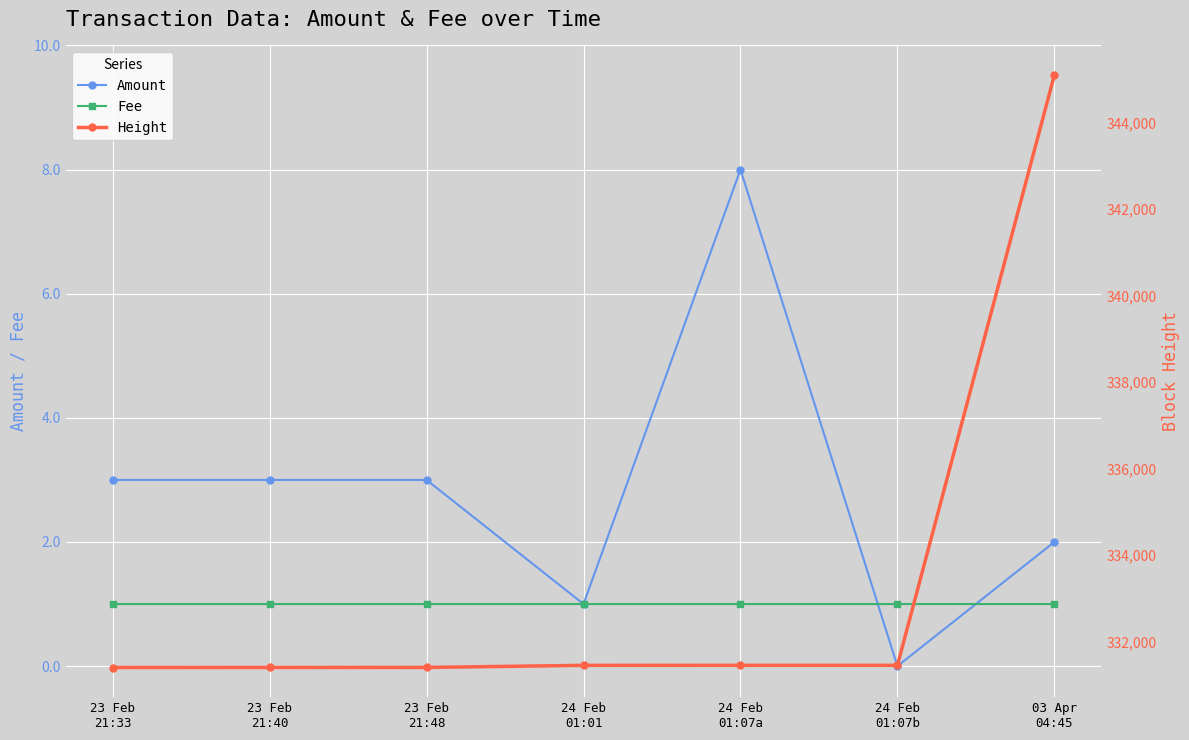

Rank the series at 23 Feb
21:48 from highest to lowest value.

Height, Amount, Fee